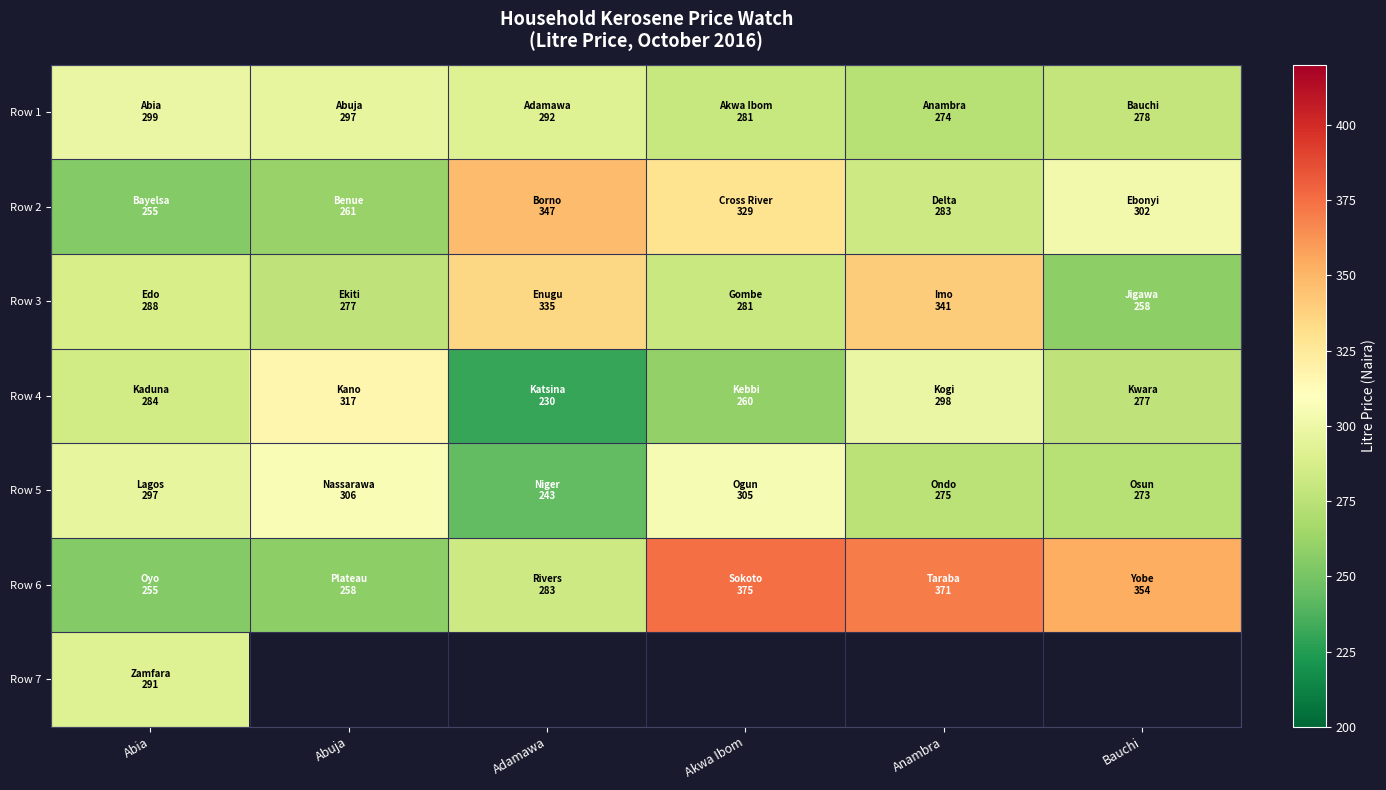

What is the average value of the Row 3 series?

296.7